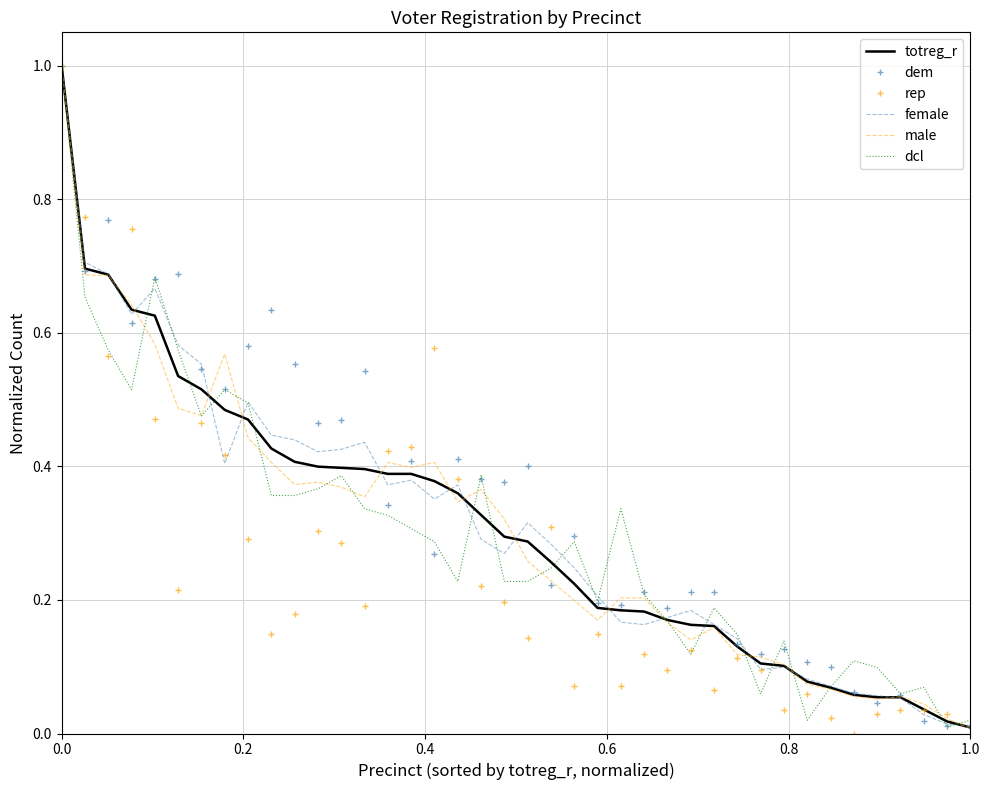

What is the maximum value for male?

1.0